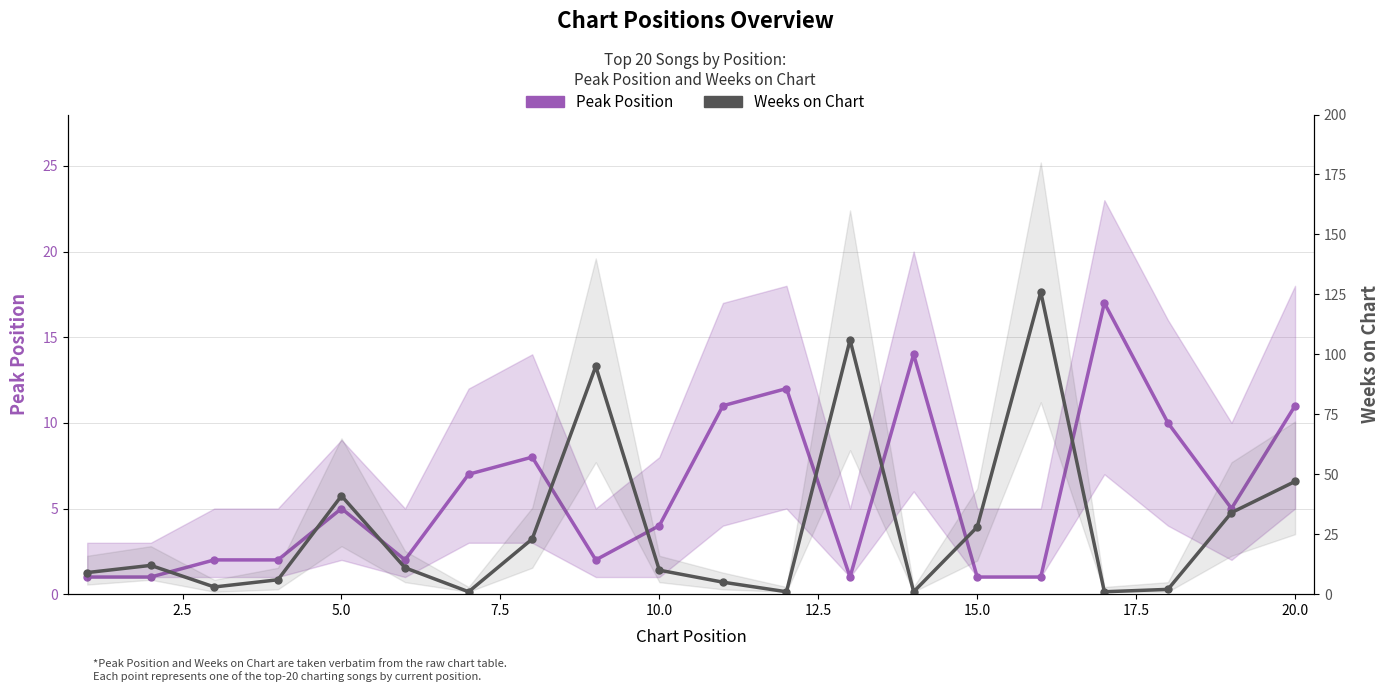

The value of Weeks on Chart at 12.5 is 17. True or false?

False